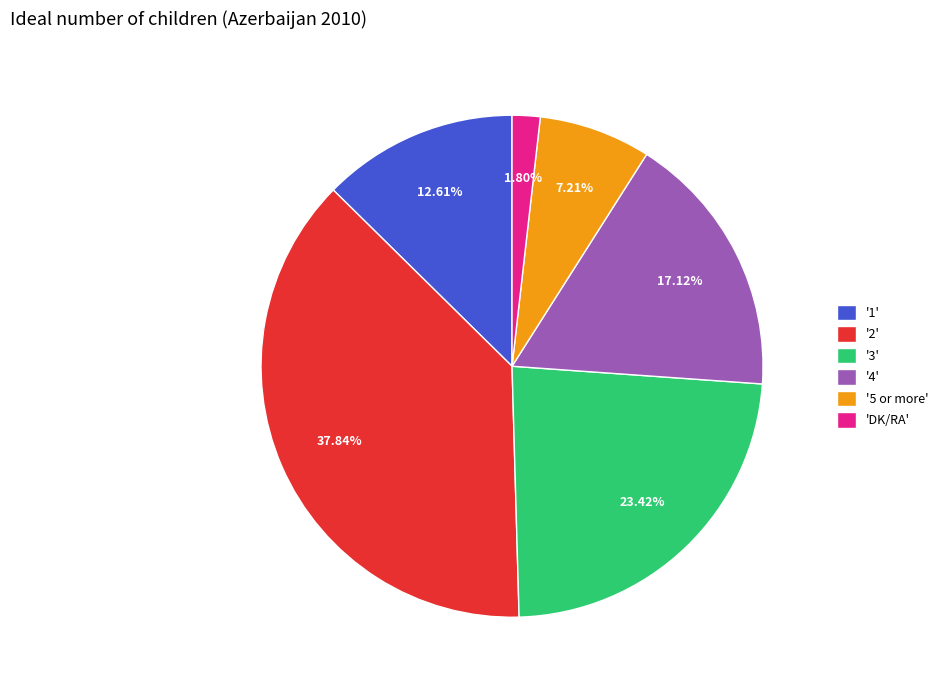

To the nearest percent, what is the average slice percentage?

17%